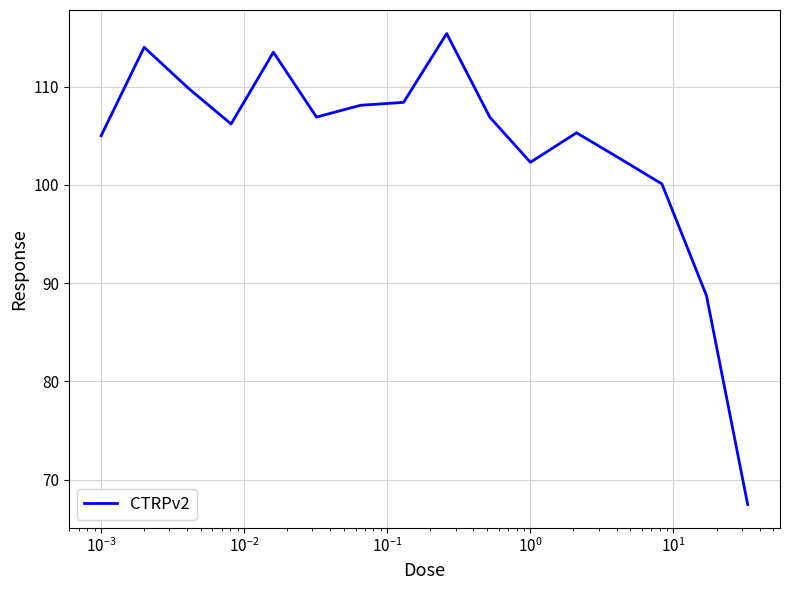

What is the maximum value shown in the chart?

115.4